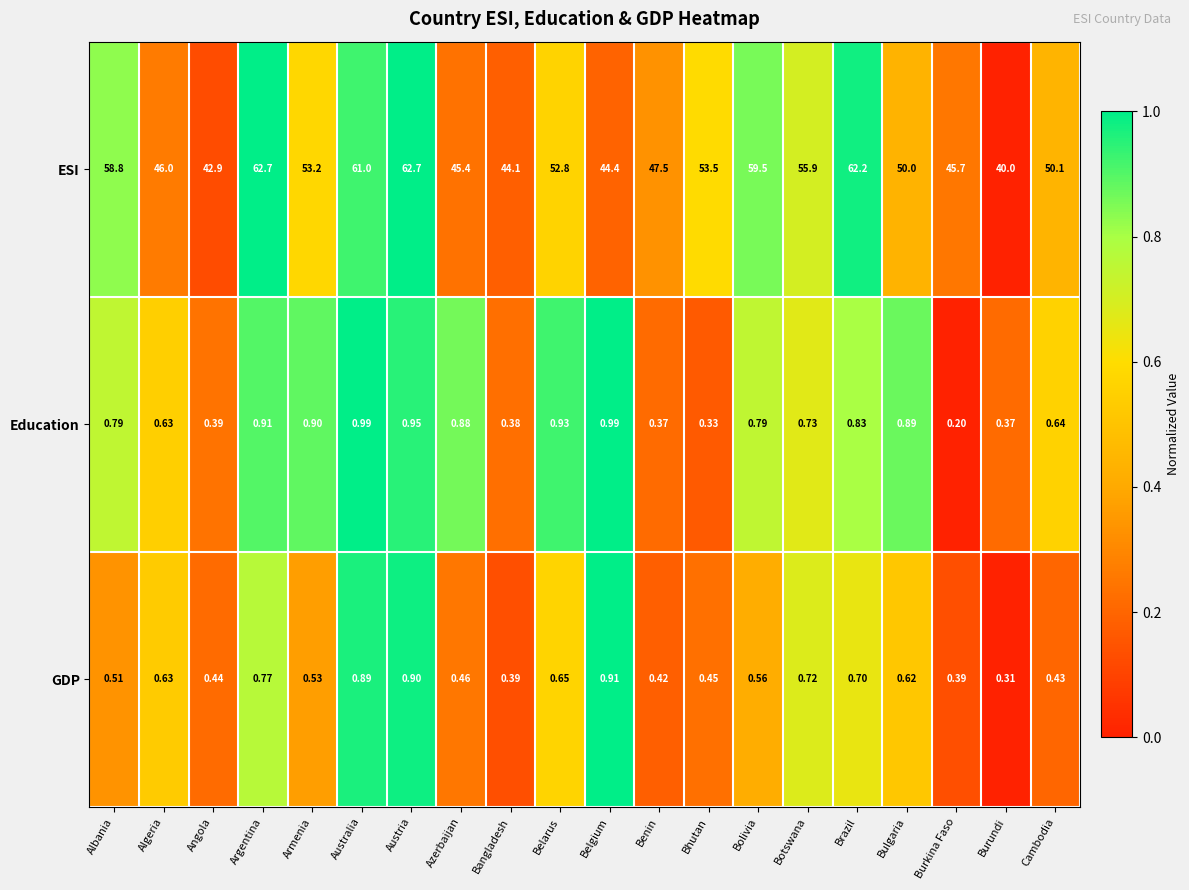

At which category does the chart reach its minimum across all series?

Burkina Faso